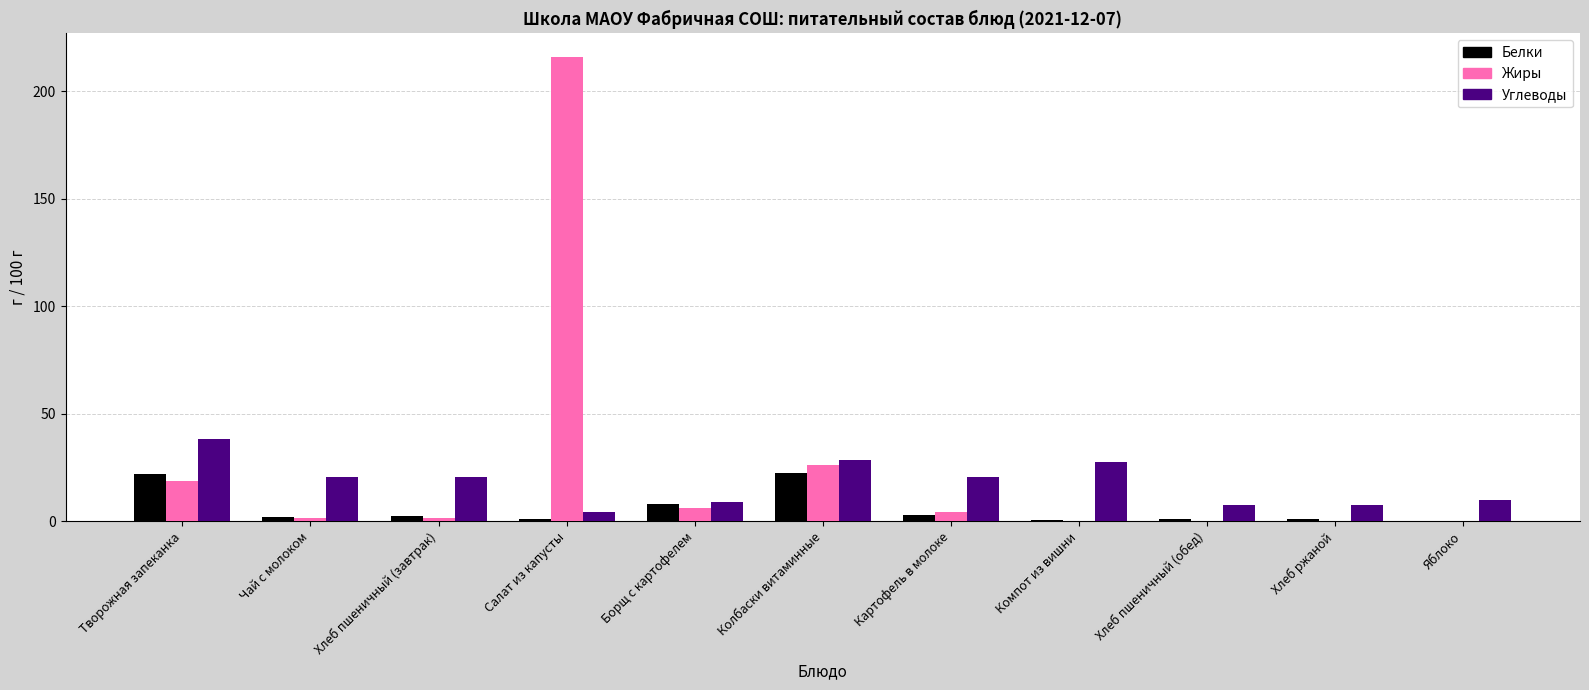

Does the chart contain stacked bars?

No